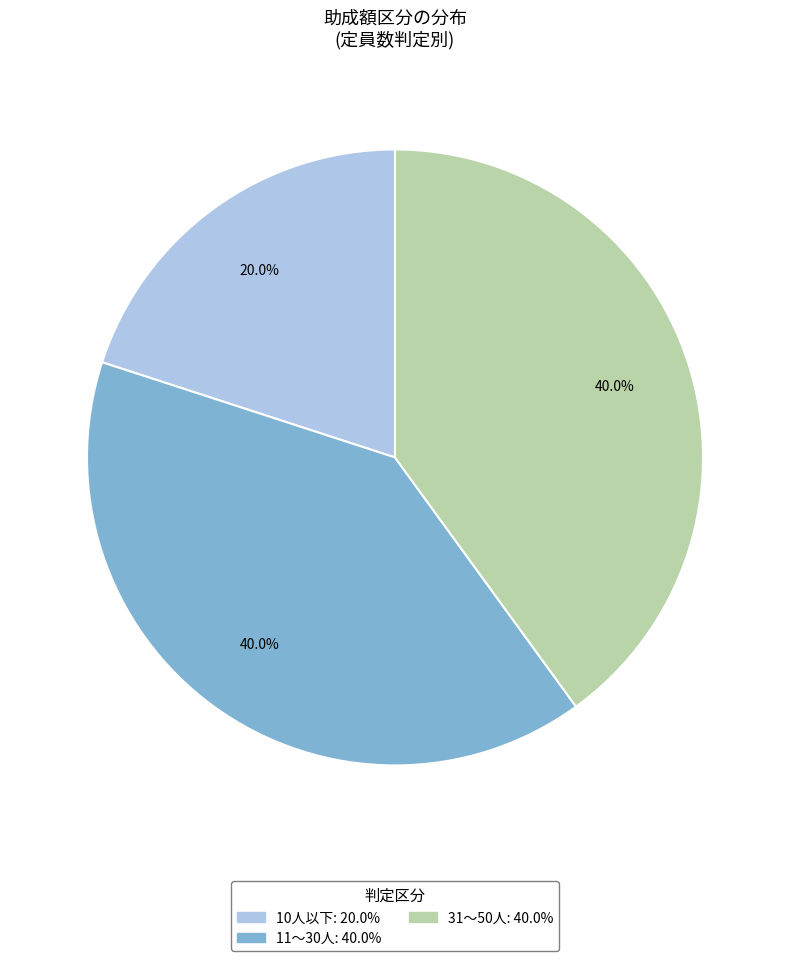

Between 31～50人 and 10人以下, which is larger?

31～50人